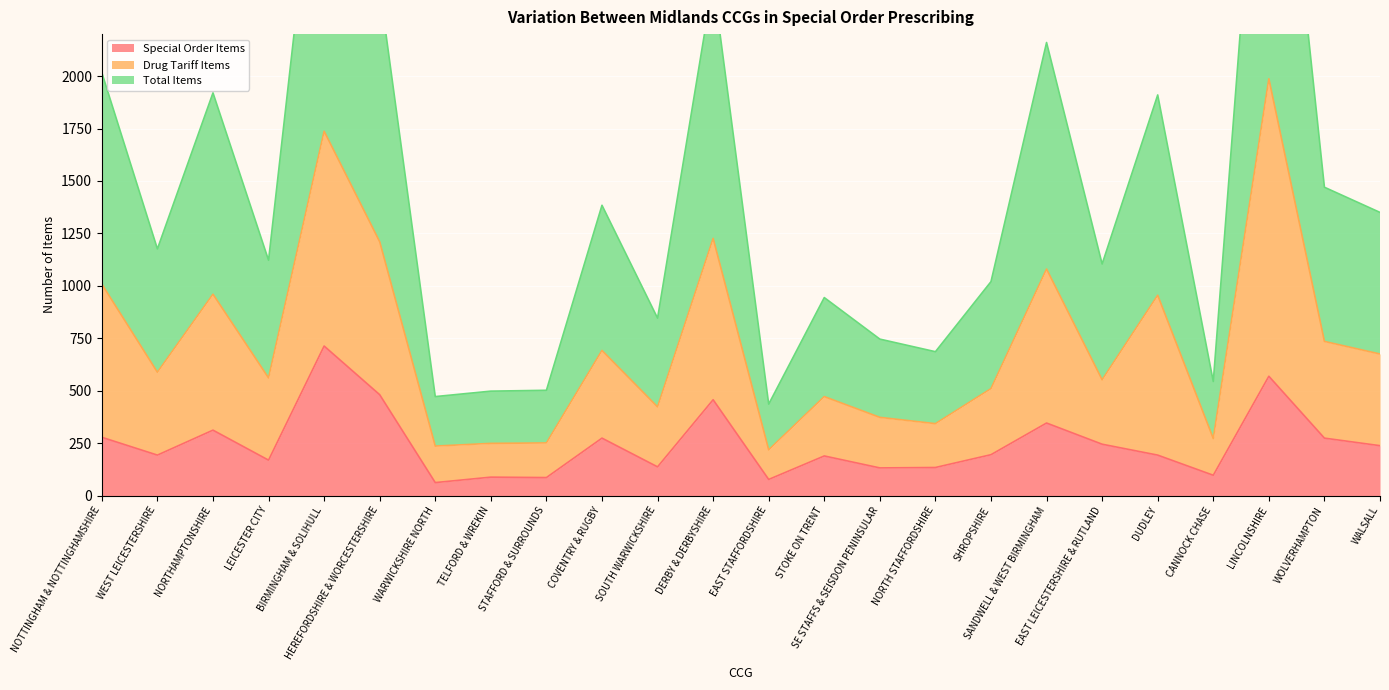

At which label is Special Order Items closest to 387?

SANDWELL & WEST BIRMINGHAM